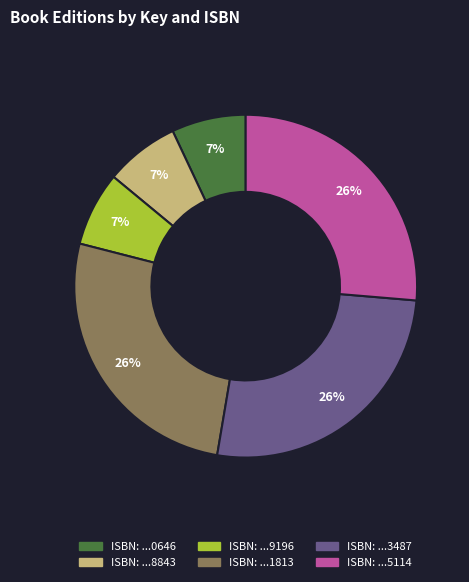

To the nearest percent, what is the average slice percentage?

17%